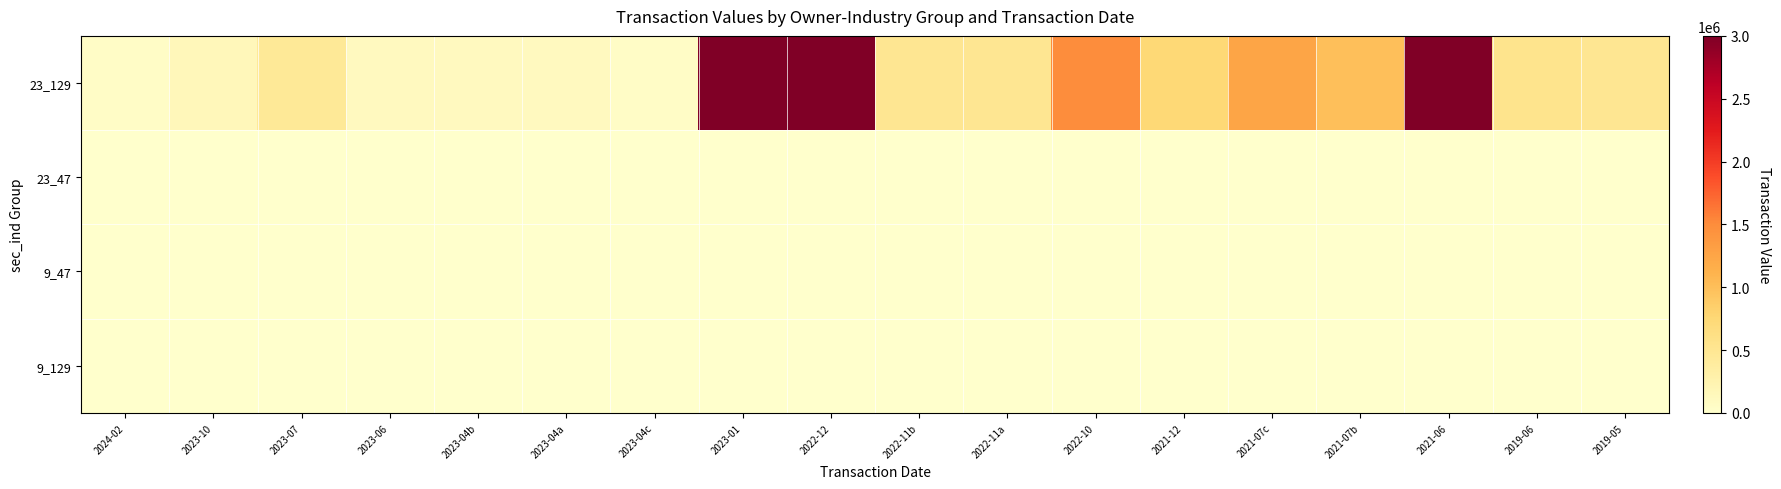

Which series changed the most between 2022-11b and 2021-12?

23_129